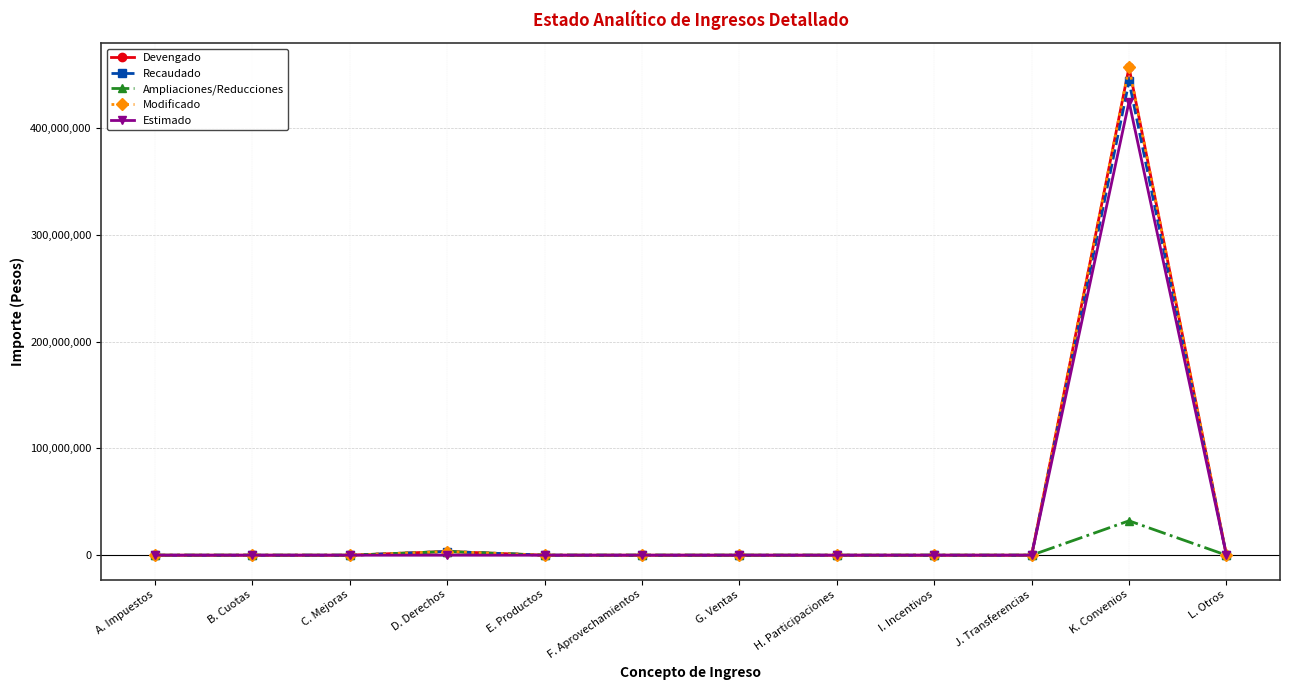

What is the label of the 8th point from the right?

E. Productos